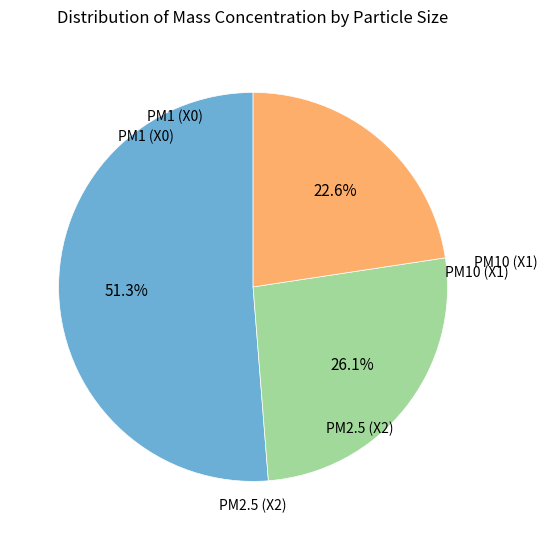

Does any single category account for the majority?

Yes